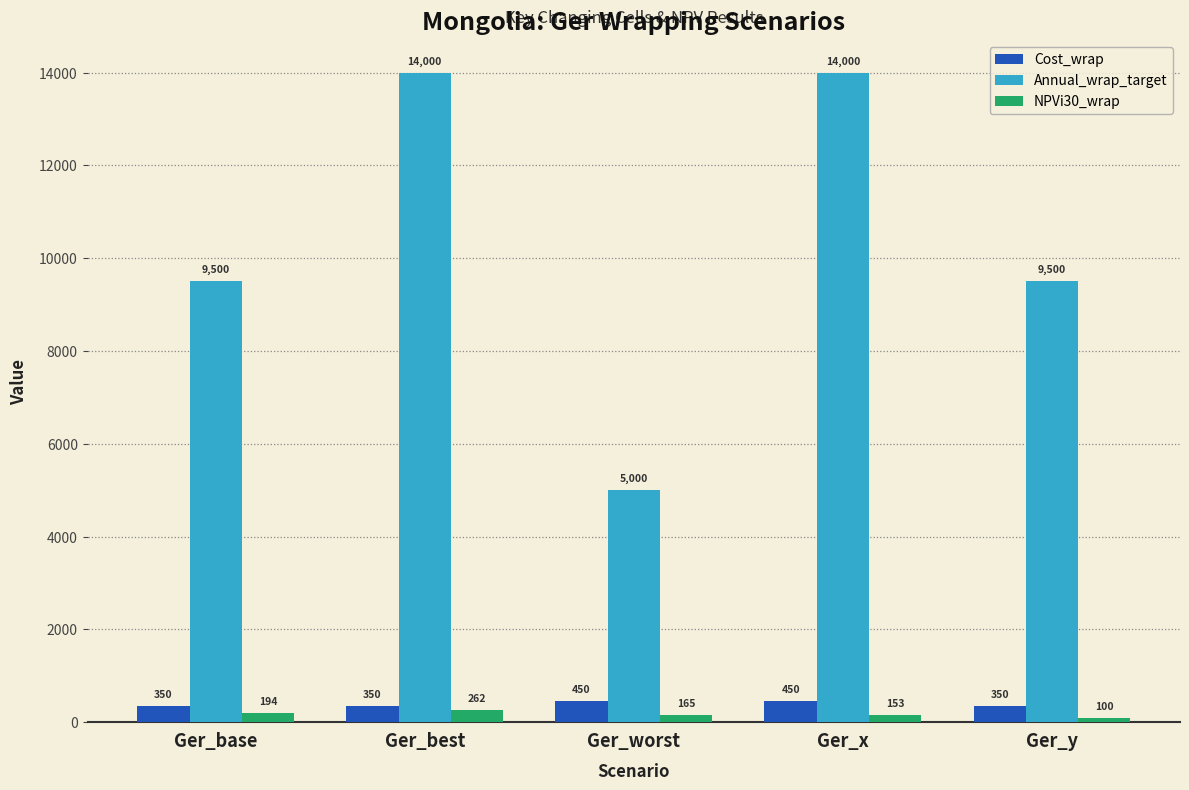

At how many categories does at least one series exceed 9360?

4